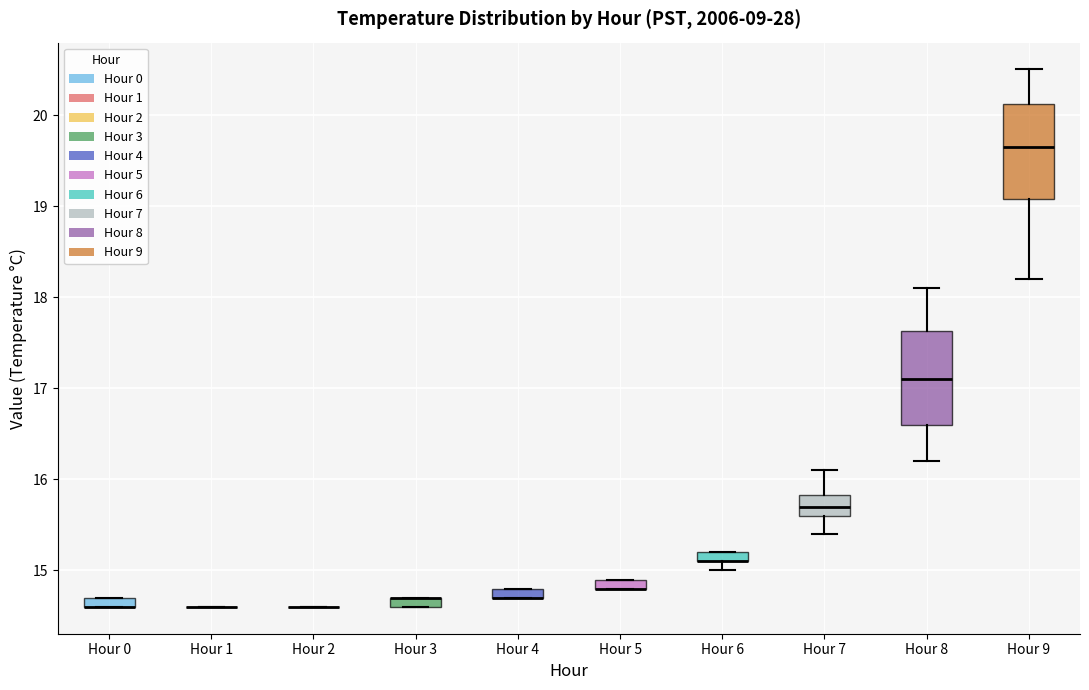

Where is the lower edge of the box for Hour 0 on the y-axis? The values are not printed on the chart, so give them approximately, as read against the axis.

14.6